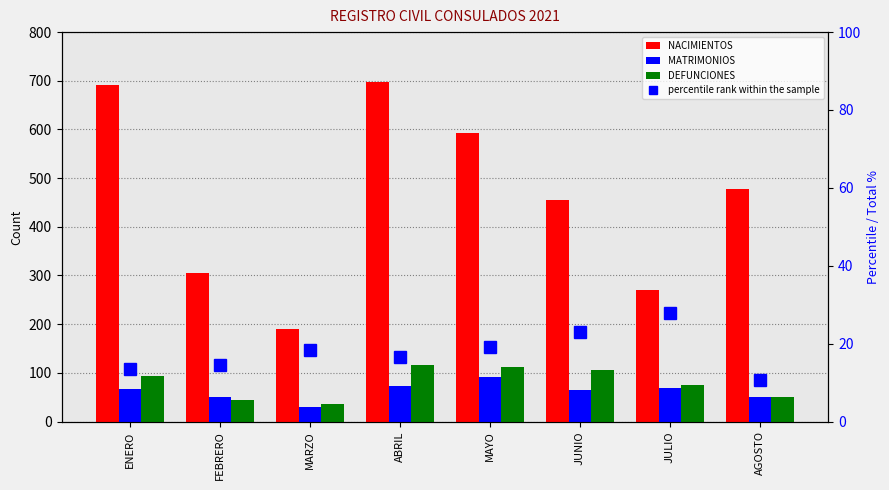

What are all the series names shown in the legend?

NACIMIENTOS, MATRIMONIOS, DEFUNCIONES, percentile rank within the sample